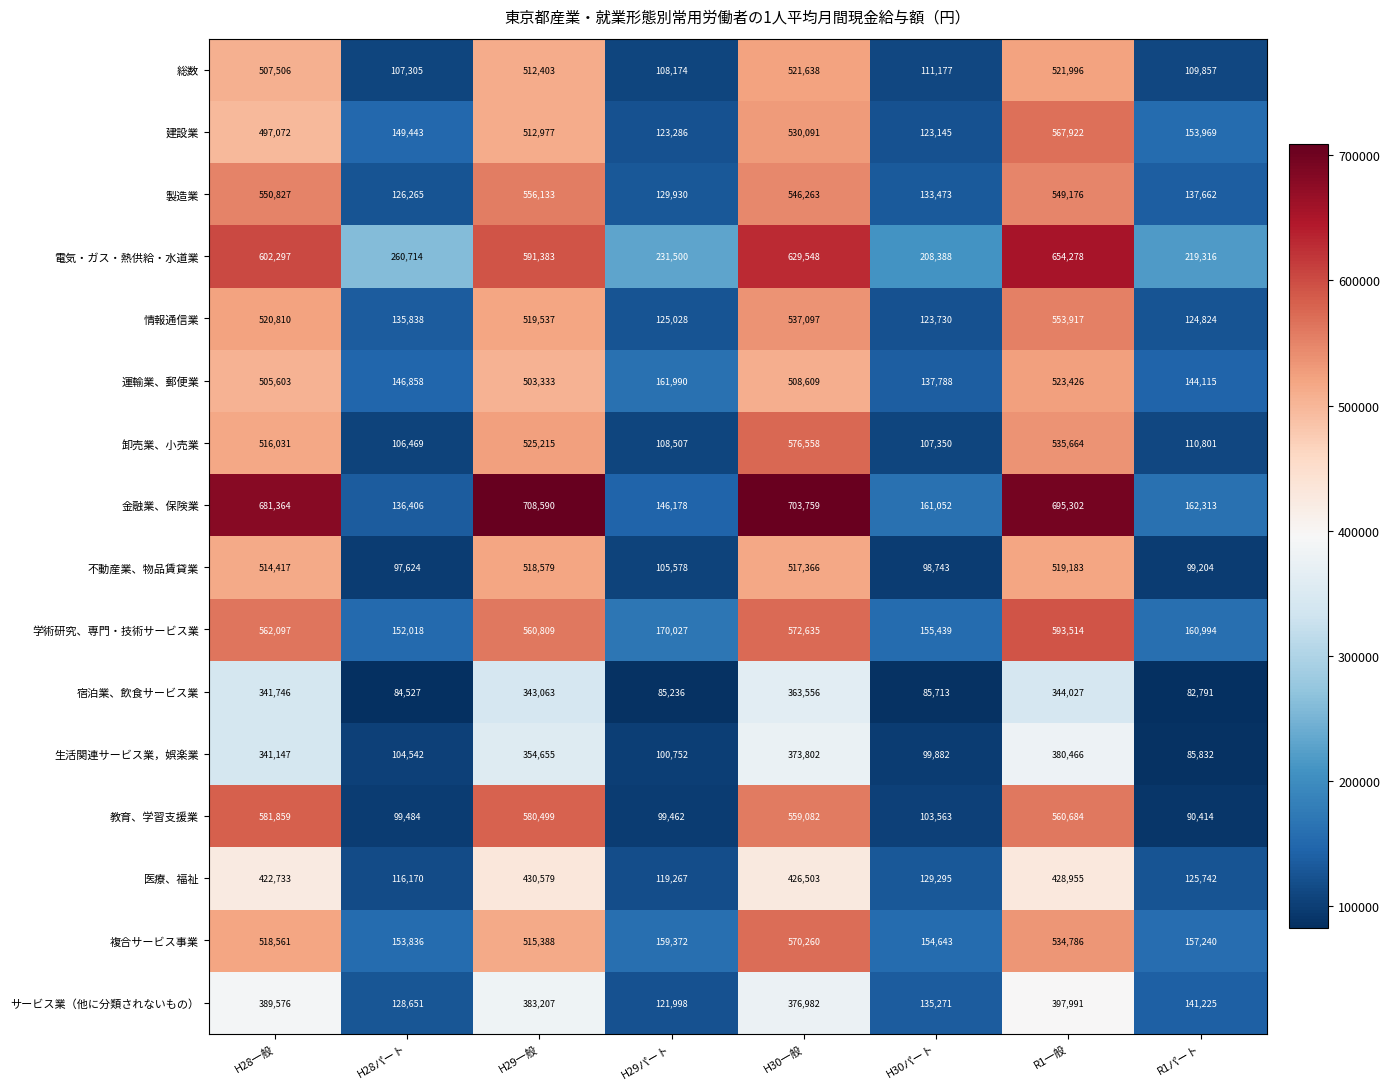

What is the difference between the highest and lowest values at H30一般?

340203